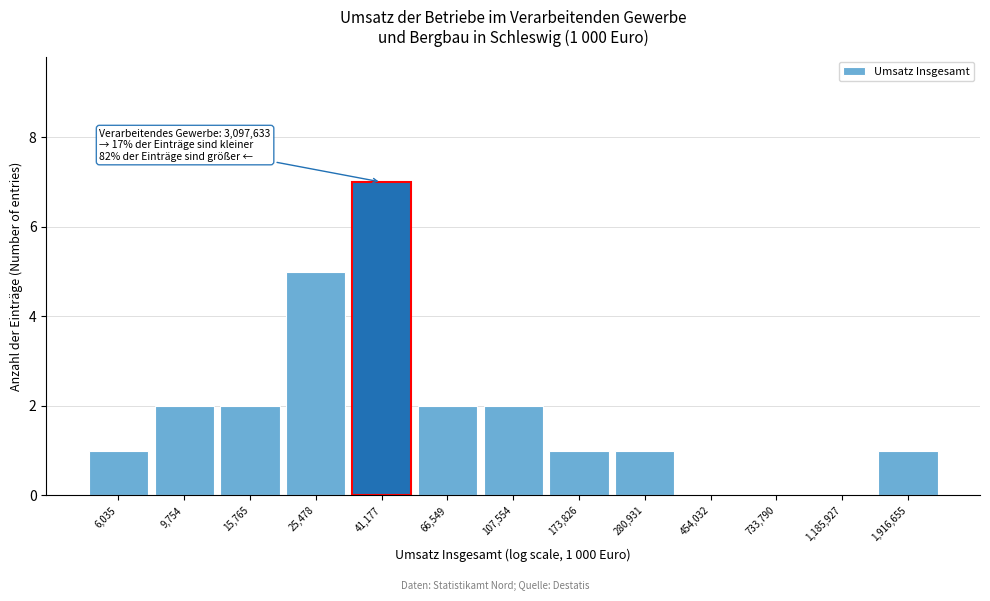

Reading right to left, list all the values displayed in this chart.

1,916,655=1	1,185,927=0	733,790=0	454,032=0	280,931=1	173,826=1	107,554=2	66,549=2	41,177=7	25,478=5	15,765=2	9,754=2	6,035=1